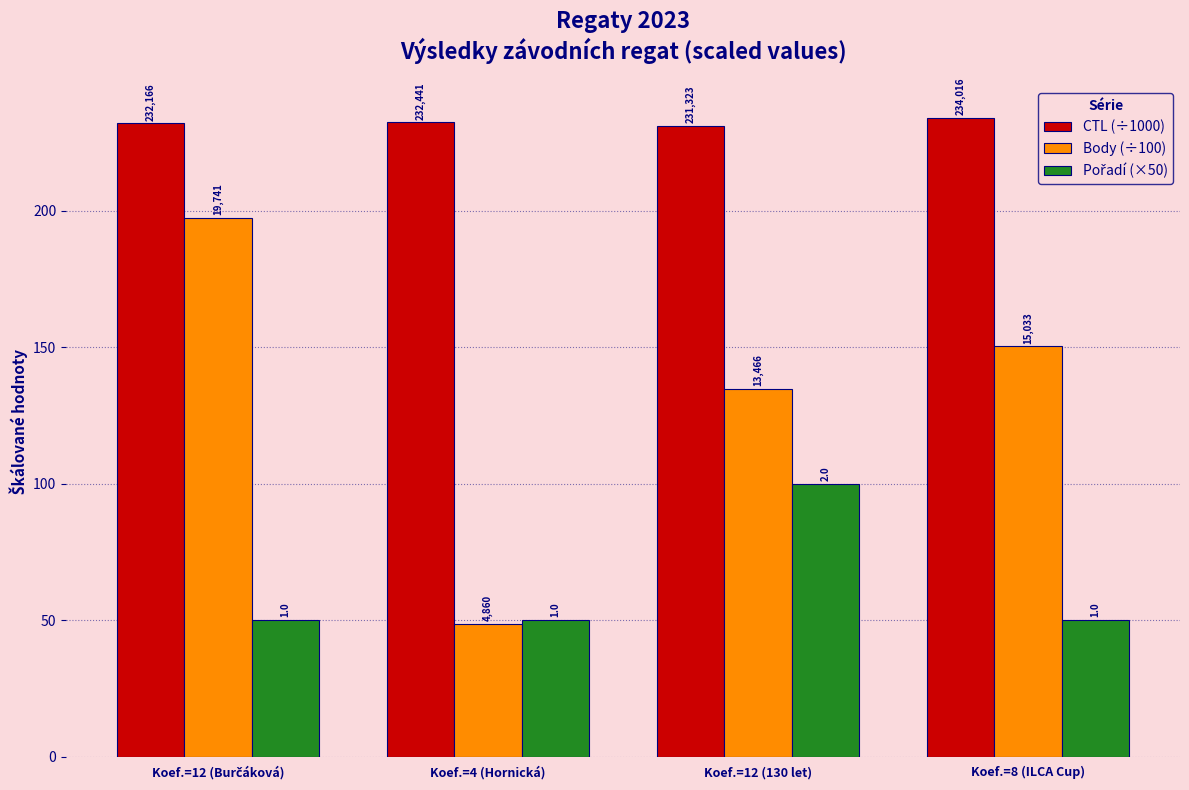

Are the bars grouped side by side (vs. stacked)?

Yes